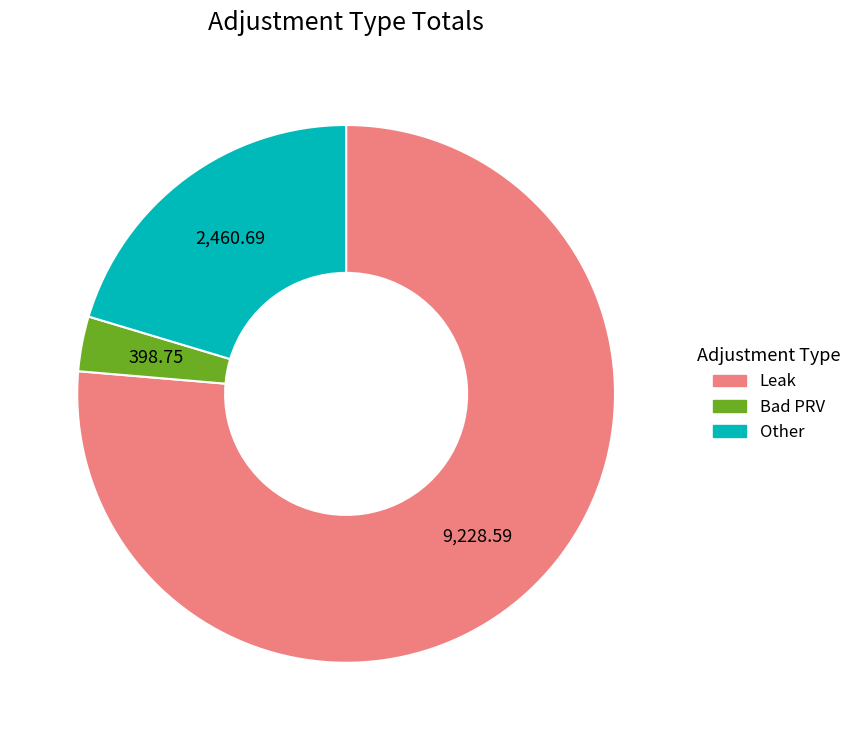

Rank the categories by value from lowest to highest.

Bad PRV, Other, Leak